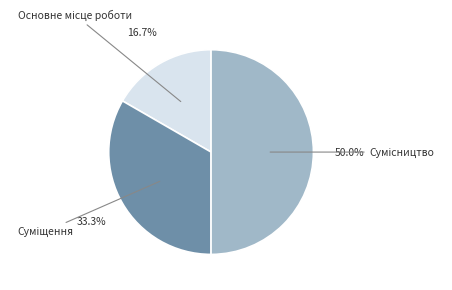

How many segments does this pie chart have?

3